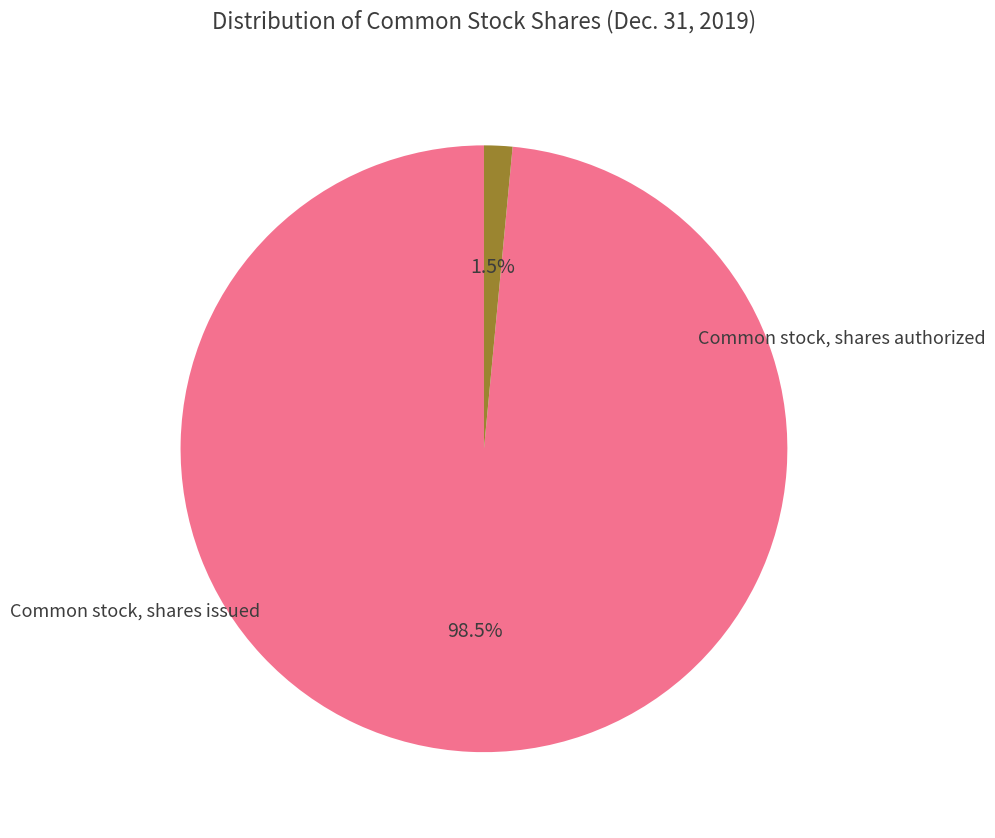

Is there a majority slice in this chart?

Yes